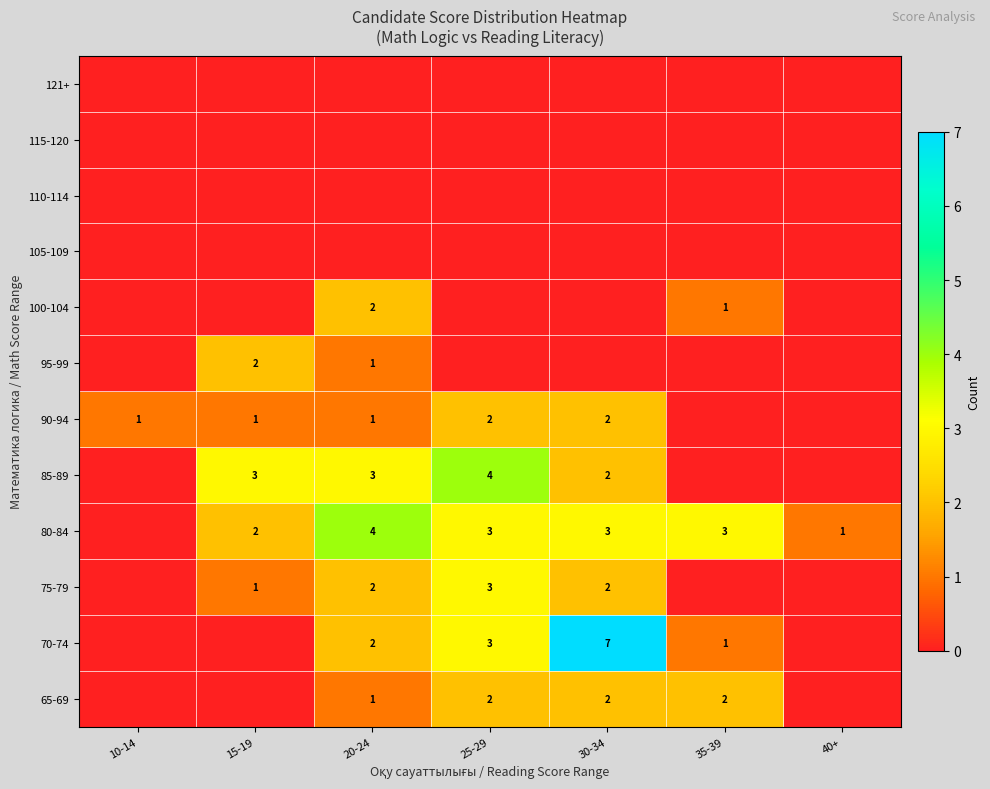

Count the number of categories in the chart.

7